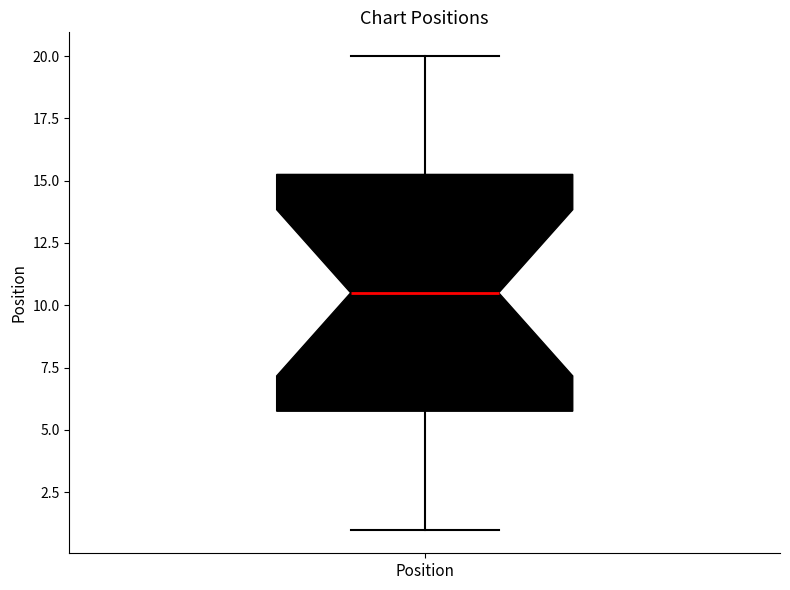

Read this box plot against the y-axis: the position of the median line, the range covered by the box, and the ends of both whiskers. The values are not printed on the chart, so give them approximately, as read against the axis.

median 10.5, box 6.0 to 15.5, whiskers 1.0 to 20.0